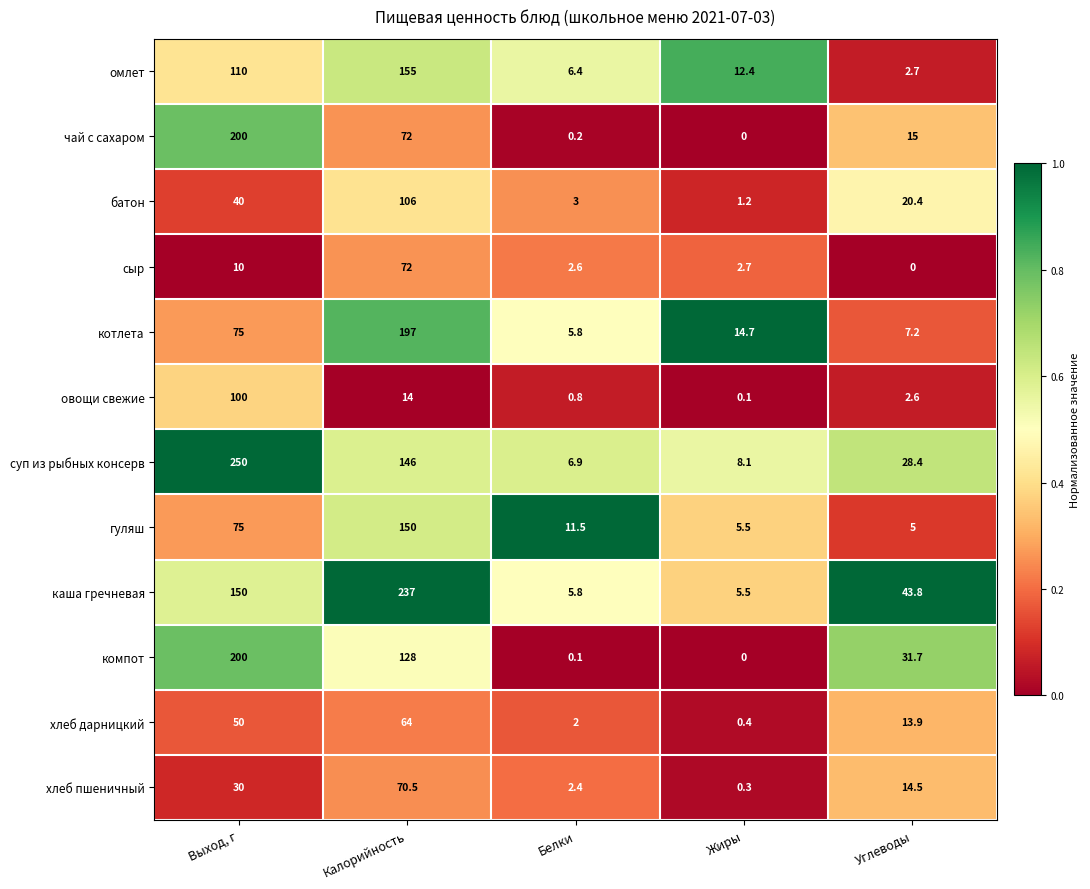

At Углеводы, list the series in order from smallest to largest.

сыр, овощи свежие, омлет, гуляш, котлета, хлеб дарницкий, хлеб пшеничный, чай с сахаром, батон, суп из рыбных консерв, компот, каша гречневая